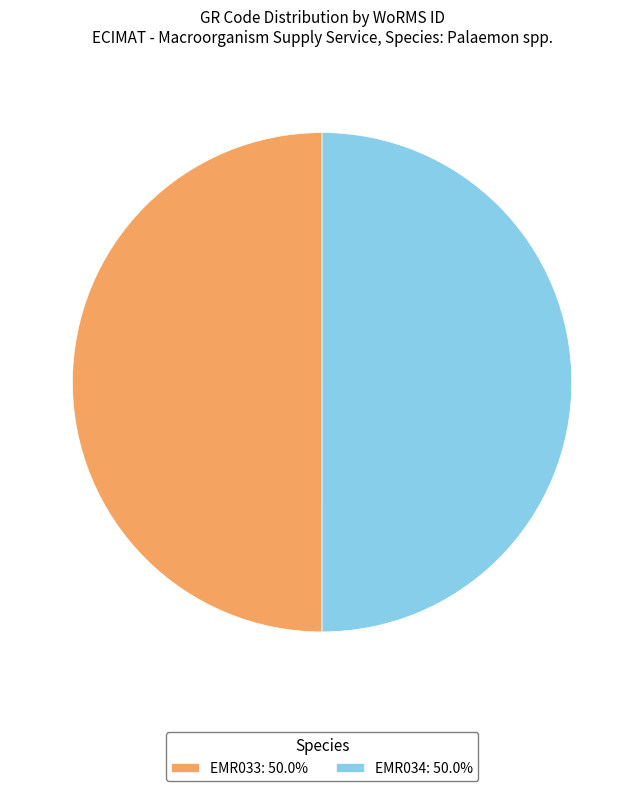

Do EMR033: 50.0% and EMR034: 50.0% together represent more than half of the pie?

Yes